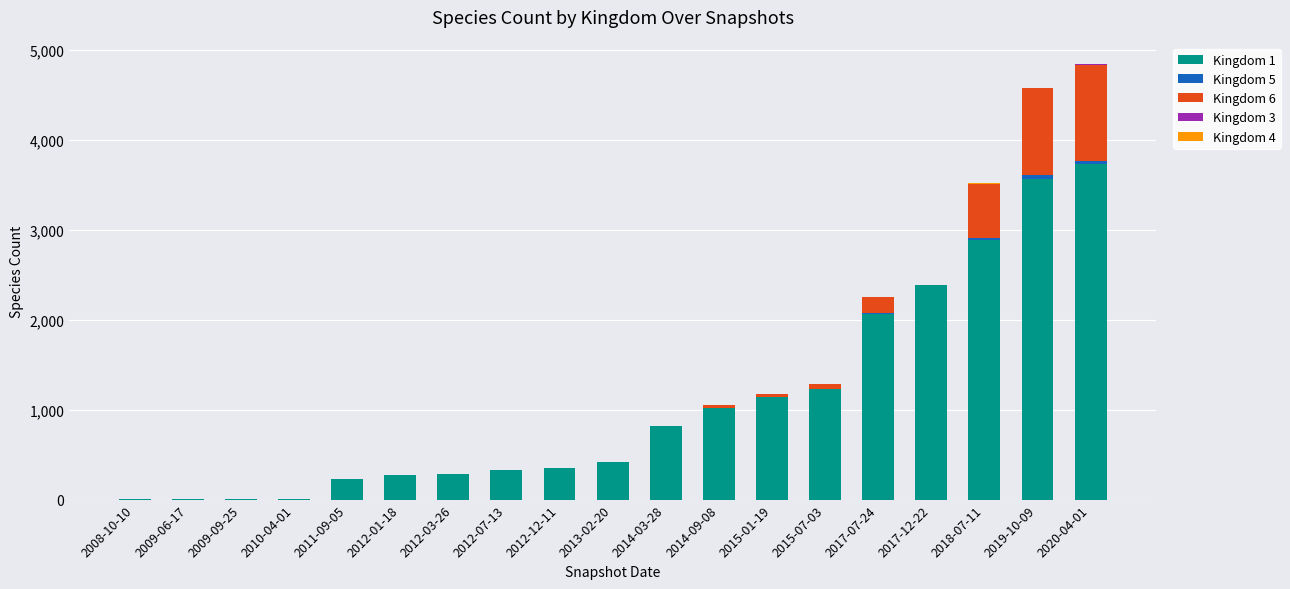

At which label does Kingdom 1 reach its peak?

2020-04-01